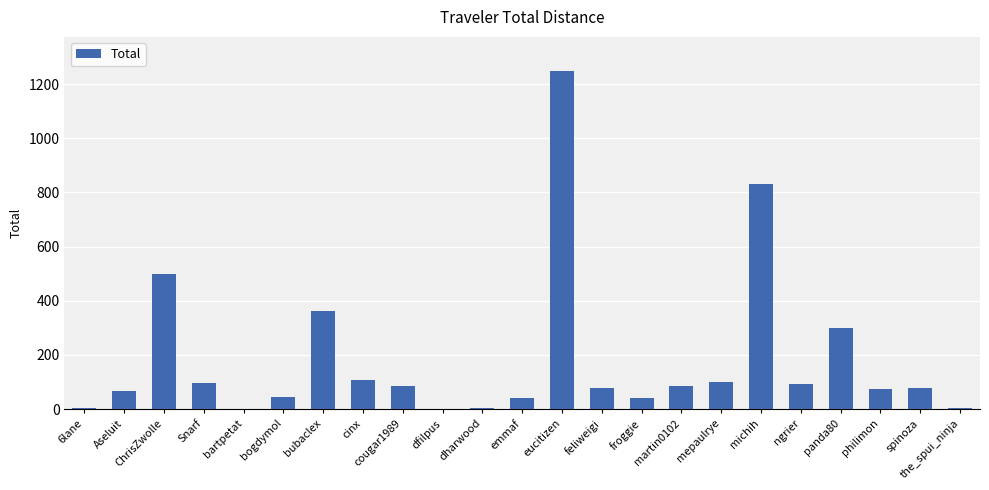

Approximately how many times larger is the value at cinx compared to panda80?

0.4